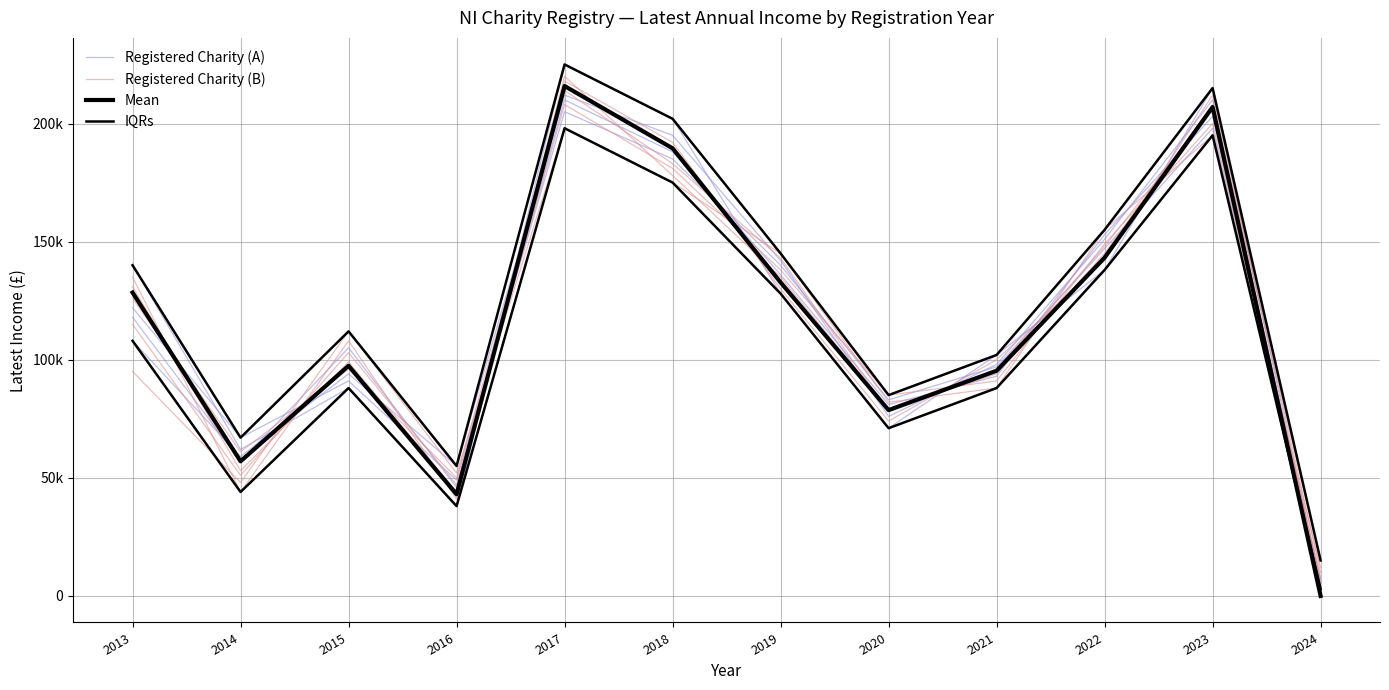

Is the value of Registered Charity (A) at 2019 greater than the value of IQRs at 2022?

No